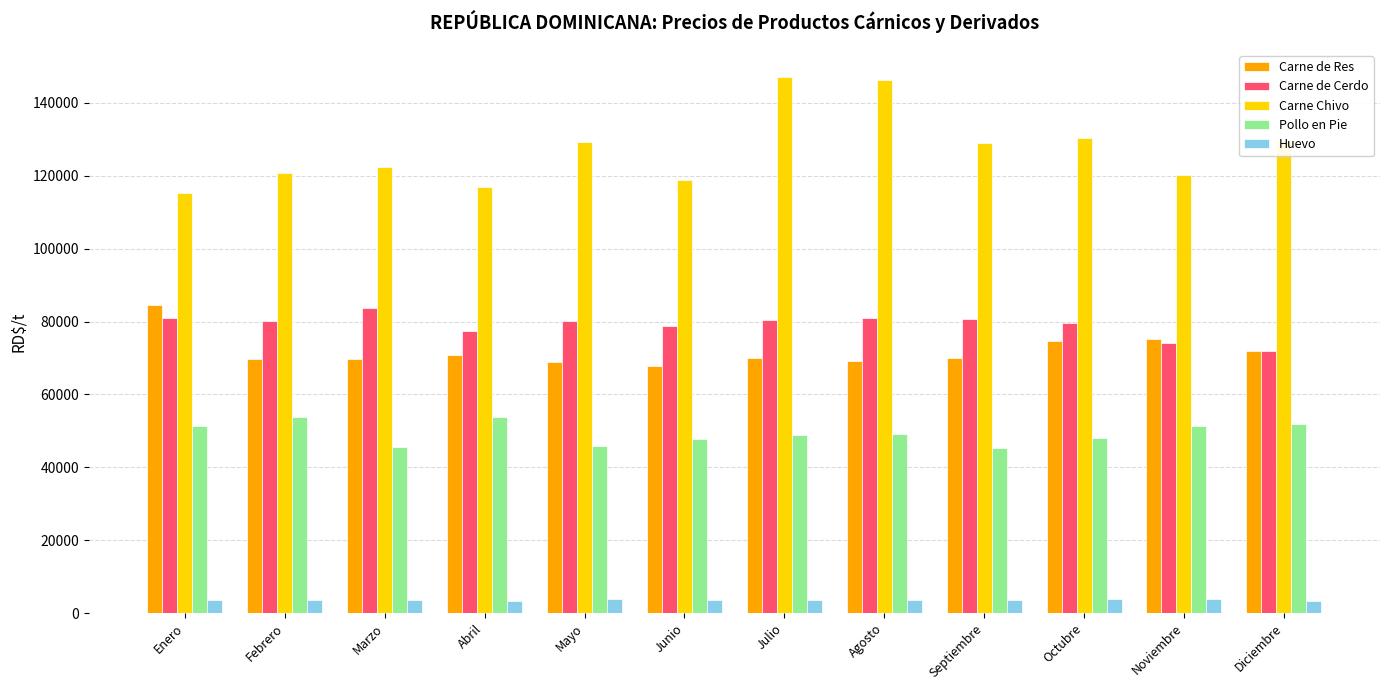

True or false: Carne de Res has a value of 84396.1 at Enero.

True